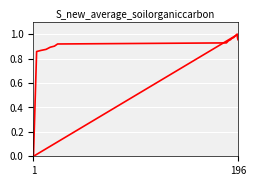

Does the chart display data point markers on the line(s)?

No